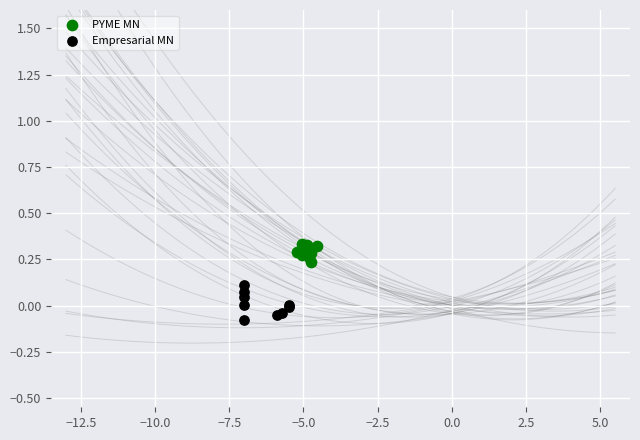

Which series reaches the maximum Y coordinate?

PYME MN